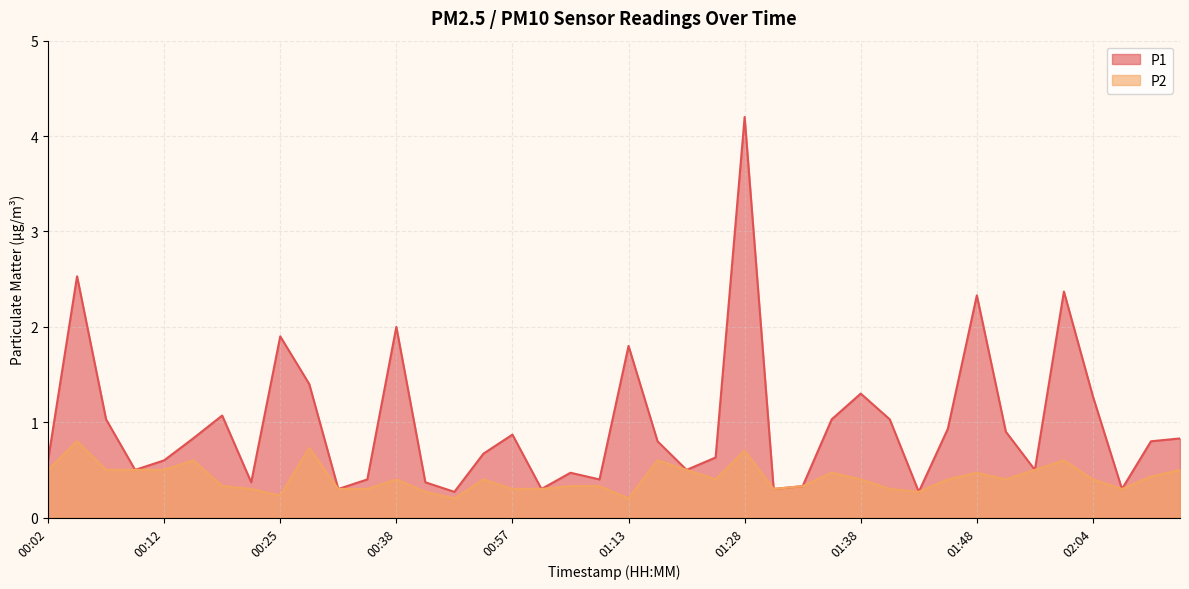

Reading right to left, list all the values displayed in this chart.

P1: 02:12=0.8	02:09=0.8	02:07=0.3	02:04=1.3	01:55=2.4	01:53=0.5	01:50=0.9	01:48=2.3	01:45=0.9	01:43=0.3	01:40=1.0	01:38=1.3	01:35=1.0	01:33=0.3	01:31=0.3	01:28=4.2	01:23=0.6	01:20=0.5	01:15=0.8	01:13=1.8	01:08=0.4	01:05=0.5	01:02=0.3	00:57=0.9	00:51=0.7	00:43=0.3	00:41=0.4	00:38=2.0	00:35=0.4	00:32=0.3	00:27=1.4	00:25=1.9	00:22=0.4	00:17=1.1	00:14=0.8	00:12=0.6	00:09=0.5	00:07=1.0	00:04=2.5	00:02=0.6
P2: 02:12=0.5	02:09=0.4	02:07=0.3	02:04=0.4	01:55=0.6	01:53=0.5	01:50=0.4	01:48=0.5	01:45=0.4	01:43=0.3	01:40=0.3	01:38=0.4	01:35=0.5	01:33=0.3	01:31=0.3	01:28=0.7	01:23=0.4	01:20=0.5	01:15=0.6	01:13=0.2	01:08=0.3	01:05=0.3	01:02=0.3	00:57=0.3	00:51=0.4	00:43=0.2	00:41=0.3	00:38=0.4	00:35=0.3	00:32=0.3	00:27=0.7	00:25=0.2	00:22=0.3	00:17=0.3	00:14=0.6	00:12=0.5	00:09=0.5	00:07=0.5	00:04=0.8	00:02=0.5